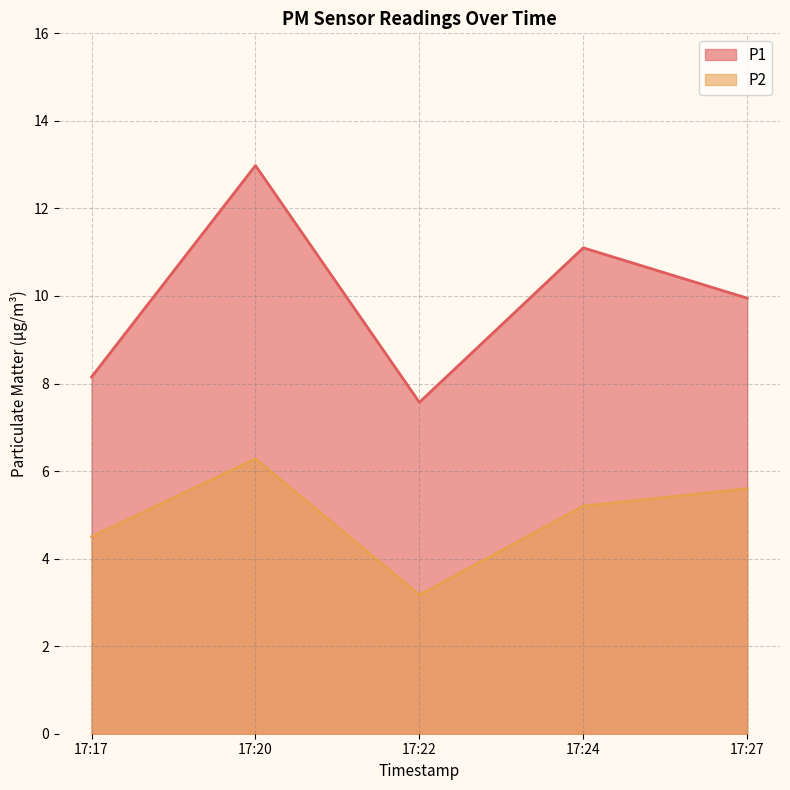

What is the difference between the maximum and second lowest values in the P1 series?

4.8